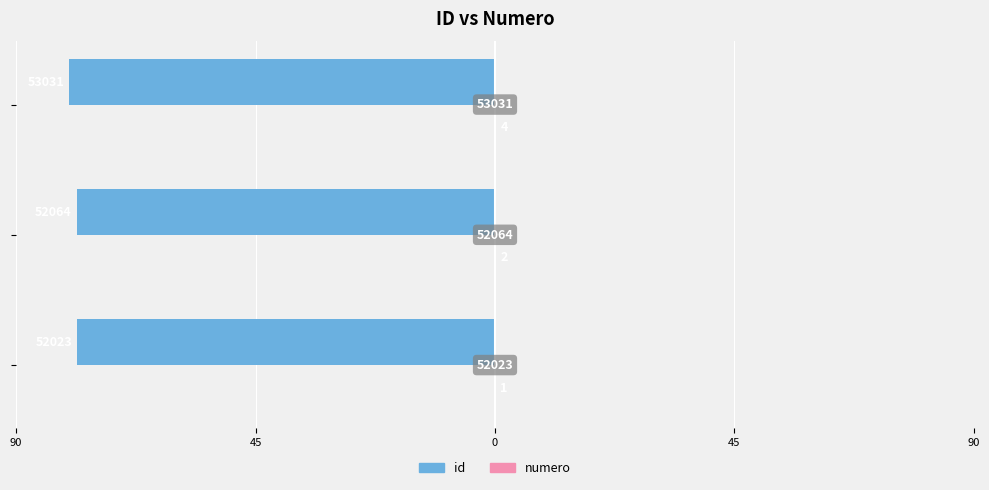

What are all the series names shown in the legend?

id, numero